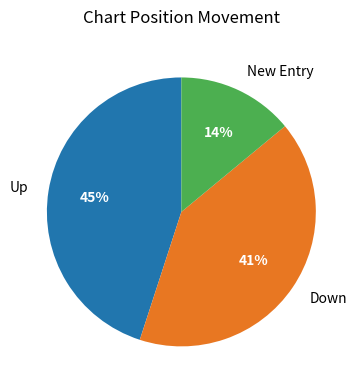

To the nearest percent, what is the average slice percentage?

33%